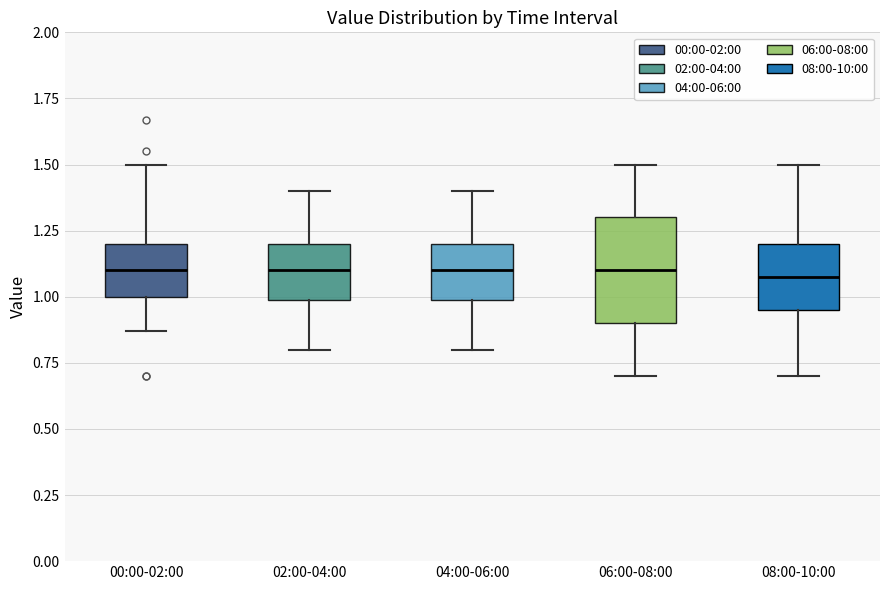

Reading left to right, transcribe this box plot: for each box, give where its median line is, the range the box spans, and where its two whiskers end, as read against the y-axis. The values are not printed on the chart, so give them approximately, as read against the axis.

00:00-02:00: median 1.10, box 1.00 to 1.20, whiskers 0.85 to 1.50
02:00-04:00: median 1.10, box 1.00 to 1.20, whiskers 0.80 to 1.40
04:00-06:00: median 1.10, box 1.00 to 1.20, whiskers 0.80 to 1.40
06:00-08:00: median 1.10, box 0.90 to 1.30, whiskers 0.70 to 1.50
08:00-10:00: median 1.10, box 0.95 to 1.20, whiskers 0.70 to 1.50